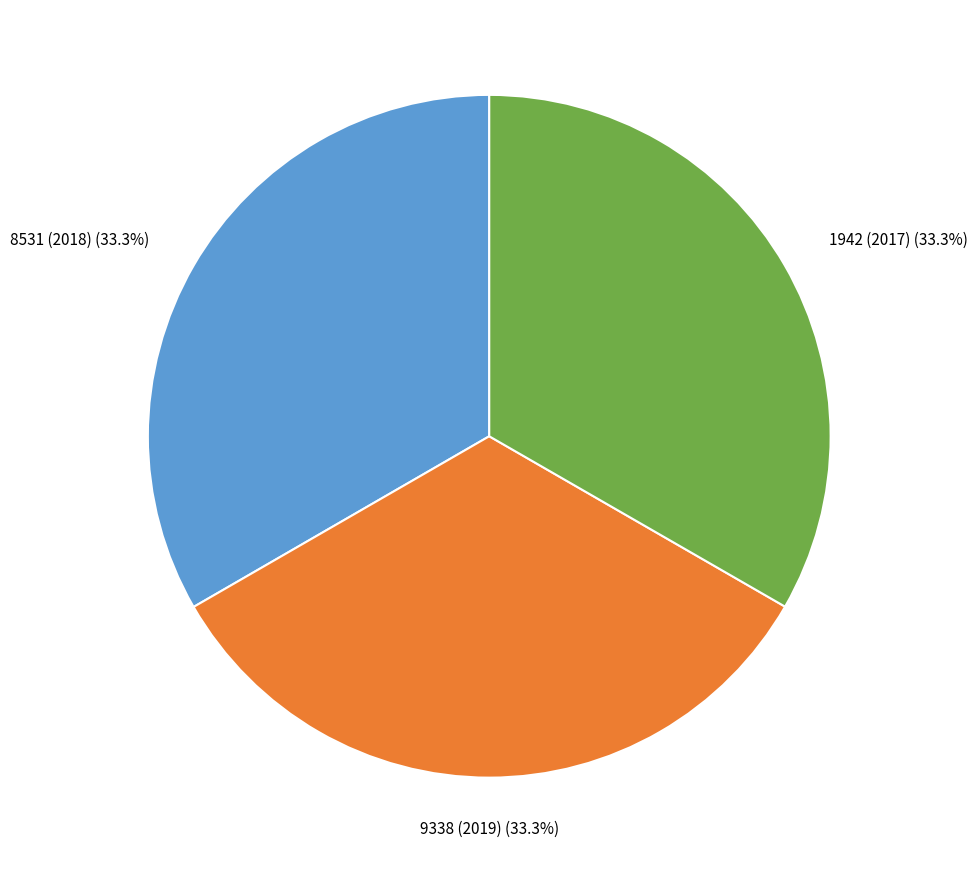

Does any single category account for the majority?

No